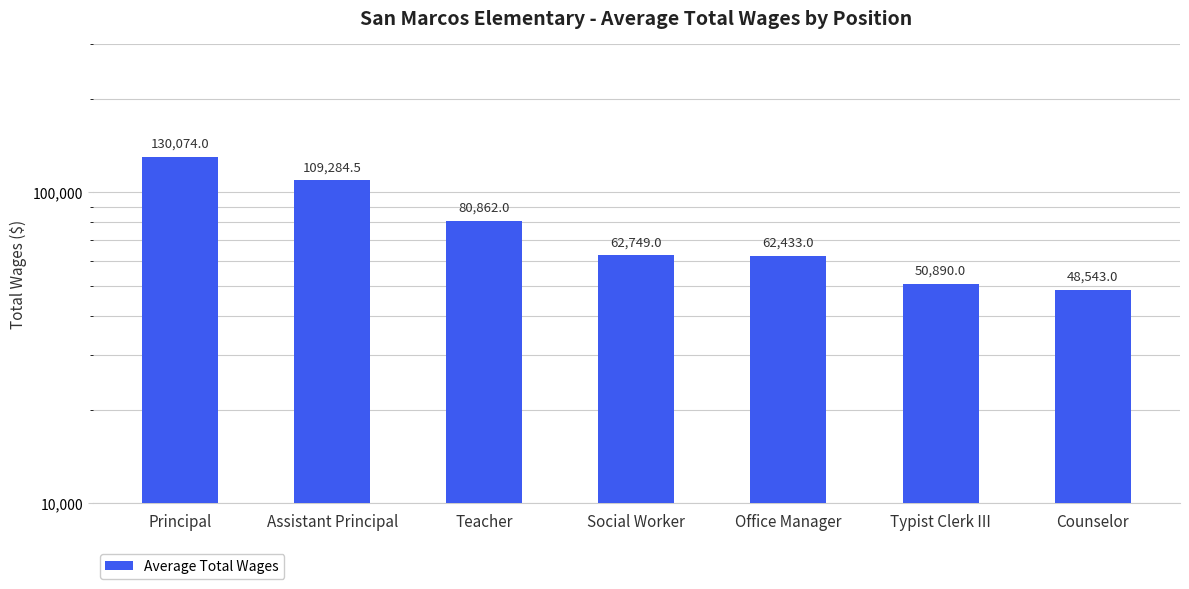

Where does the data first go above 62749?

Principal